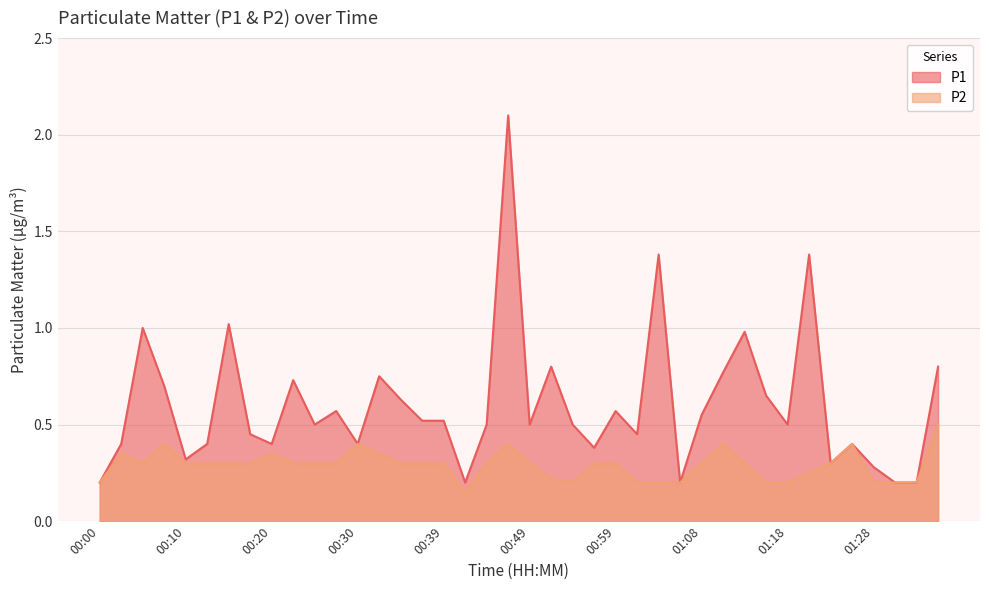

What is the difference between the P2 values at 01:28 and 00:30?

0.2